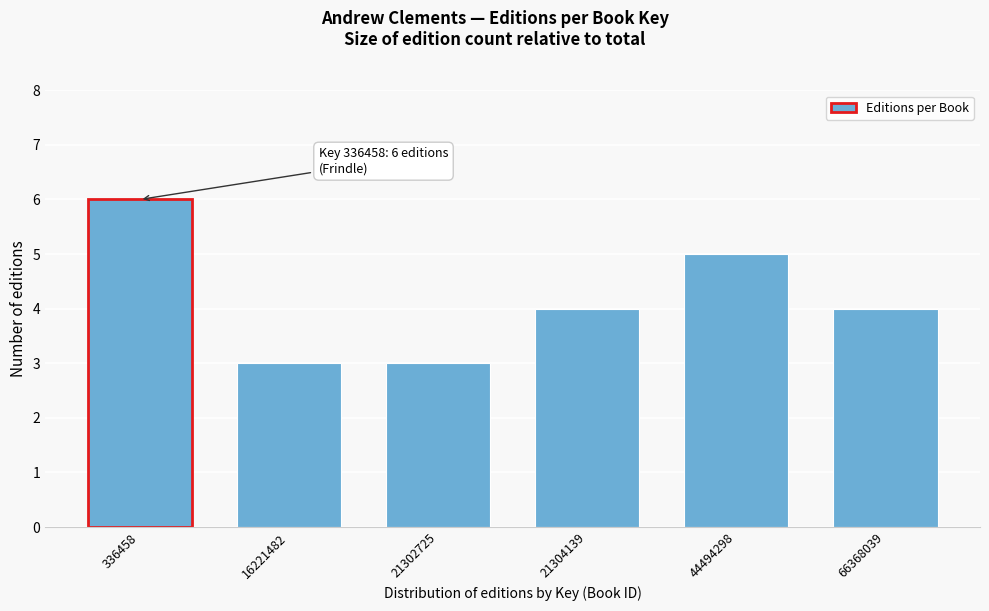

Reading left to right, extract all data points from this chart.

6	3	3	4	5	4